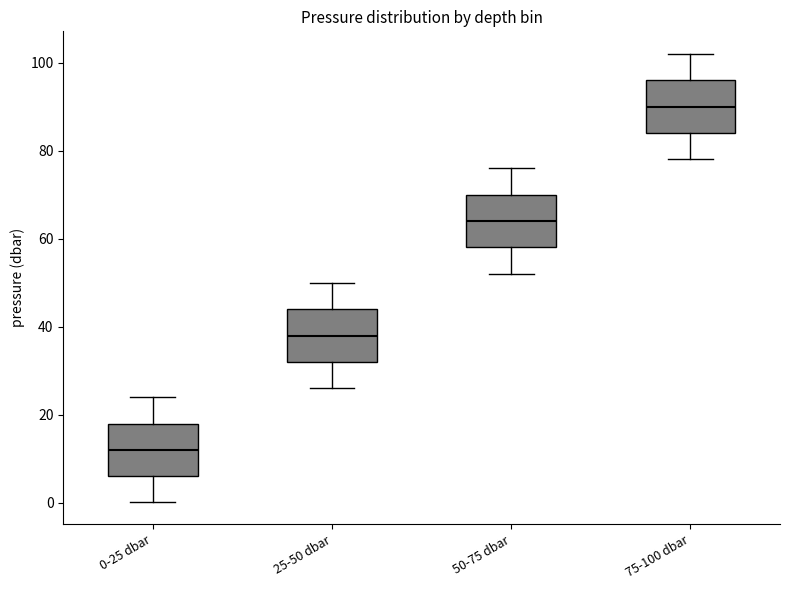

Reading left to right, transcribe this box plot: for each box, give where its median line is, the range the box spans, and where its two whiskers end, as read against the y-axis. The values are not printed on the chart, so give them approximately, as read against the axis.

0-25 dbar: median 12, box 6 to 18, whiskers 0 to 24
25-50 dbar: median 38, box 32 to 44, whiskers 26 to 50
50-75 dbar: median 64, box 58 to 70, whiskers 52 to 76
75-100 dbar: median 90, box 84 to 96, whiskers 78 to 102